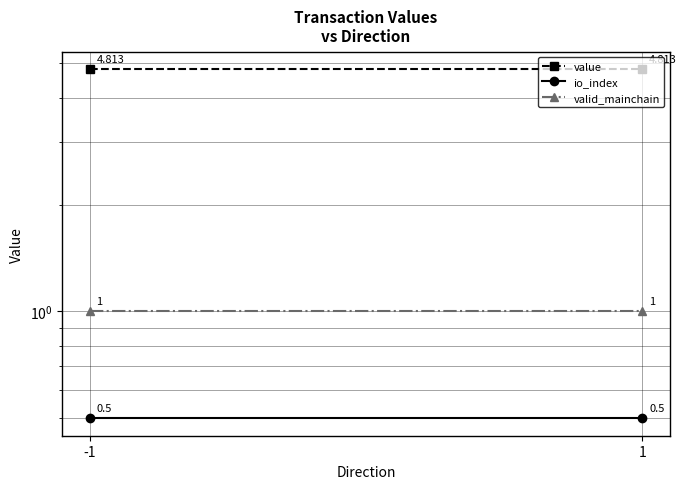

At which label does io_index reach its peak?

-1